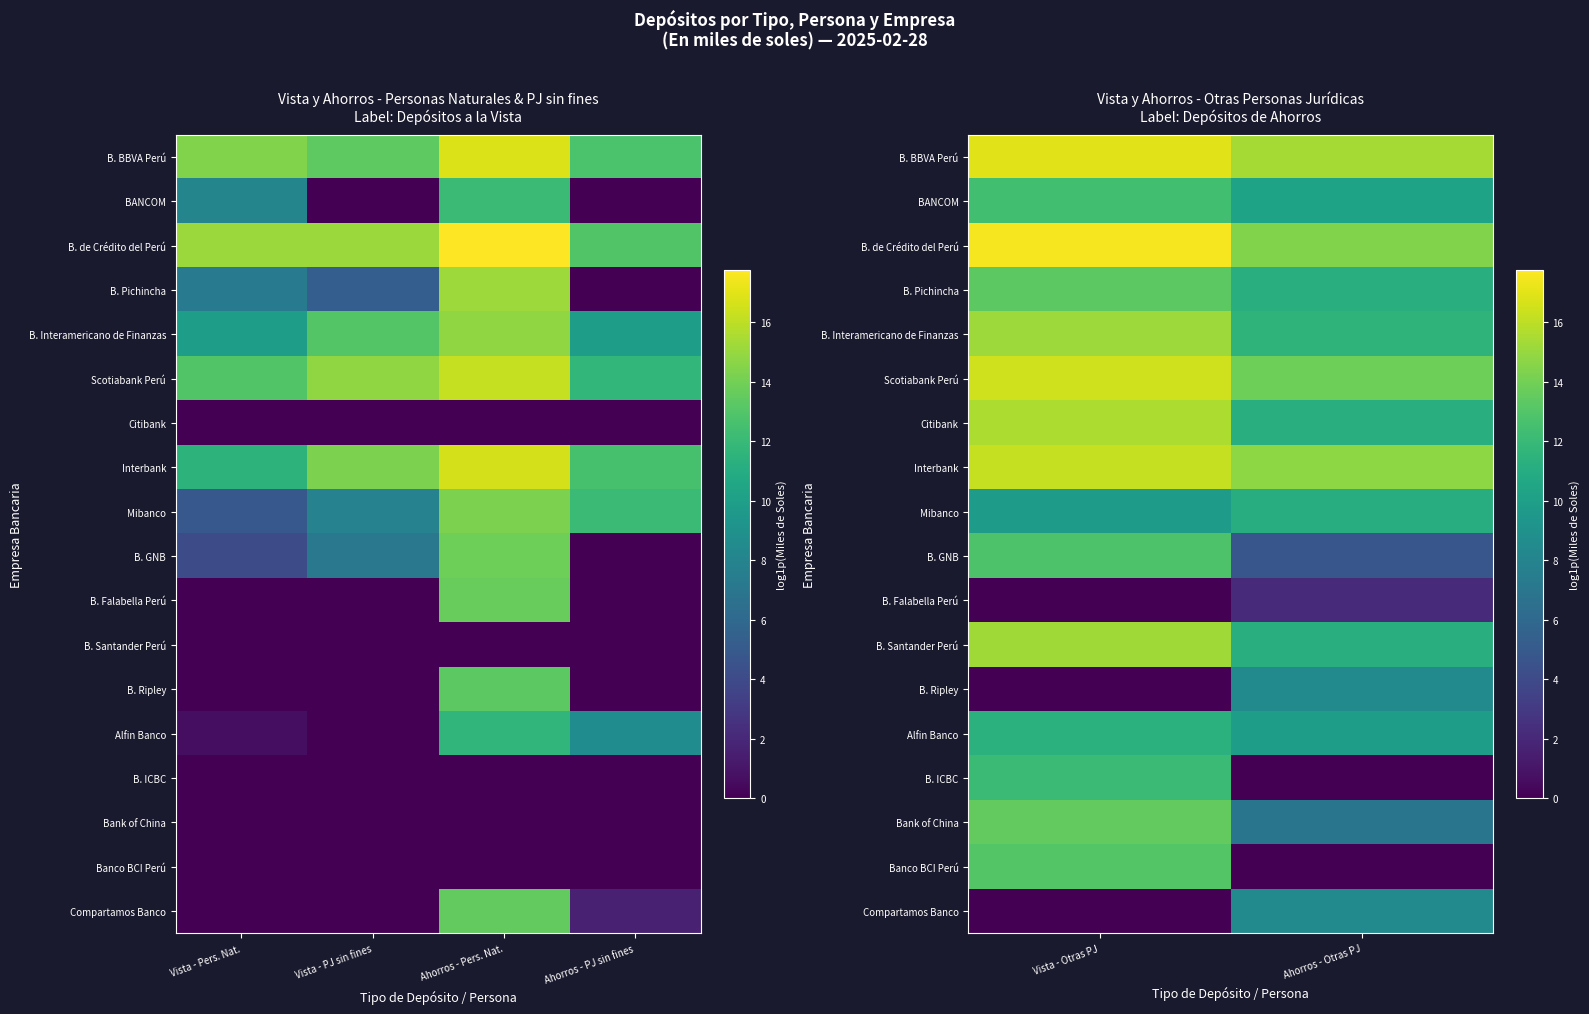

List the series in order of their peak value, lowest first.

B. Falabella Perú, B. Ripley, Compartamos Banco, Mibanco, Alfin Banco, B. ICBC, BANCOM, B. GNB, Banco BCI Perú, B. Pichincha, Bank of China, B. Interamericano de Finanzas, B. Santander Perú, Citibank, Interbank, Scotiabank Perú, B. BBVA Perú, B. de Crédito del Perú